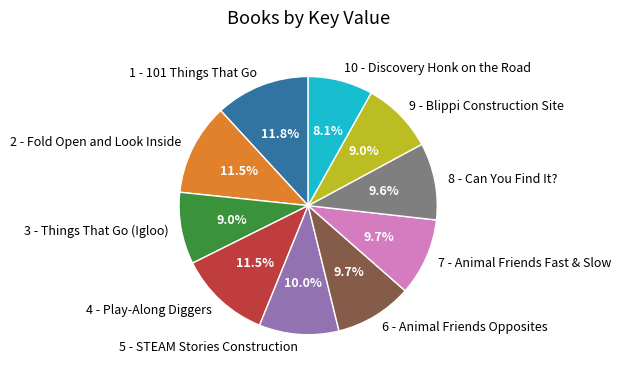

Is 1 - 101 Things That Go the majority of the pie?

No